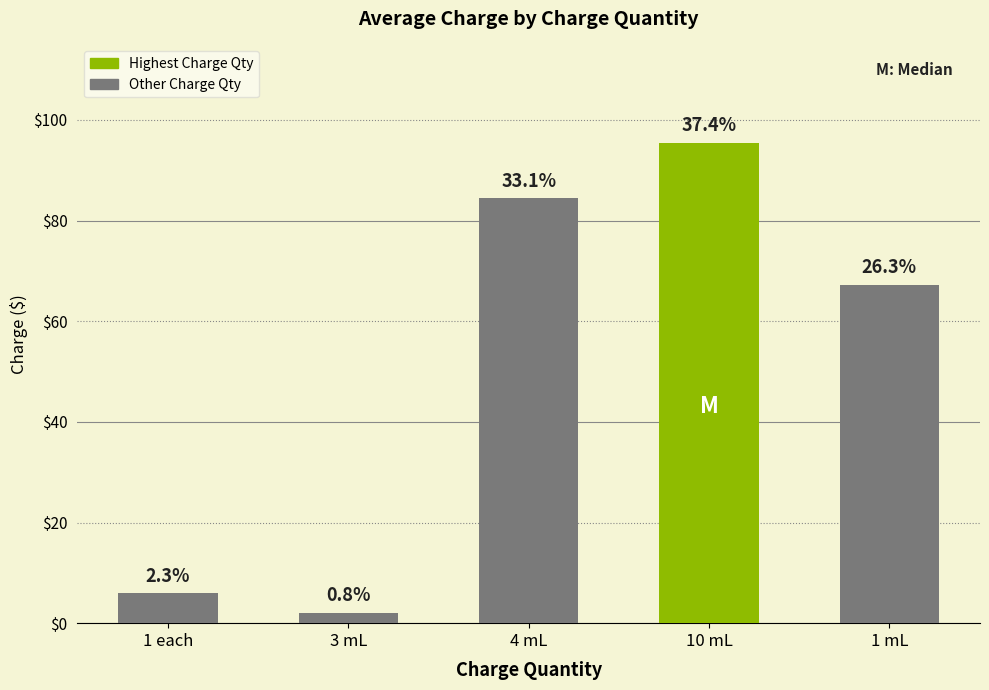

Reading left to right, list all the values displayed in this chart.

1 each=6.0	3 mL=2.0	4 mL=84.5	10 mL=95.5	1 mL=67.2